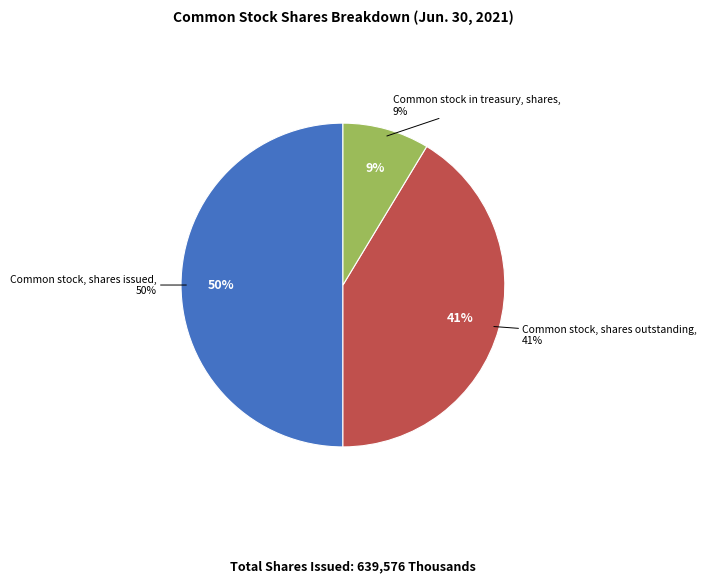

Do Common stock in treasury, shares and Common stock, shares outstanding together represent more than half of the pie?

Yes